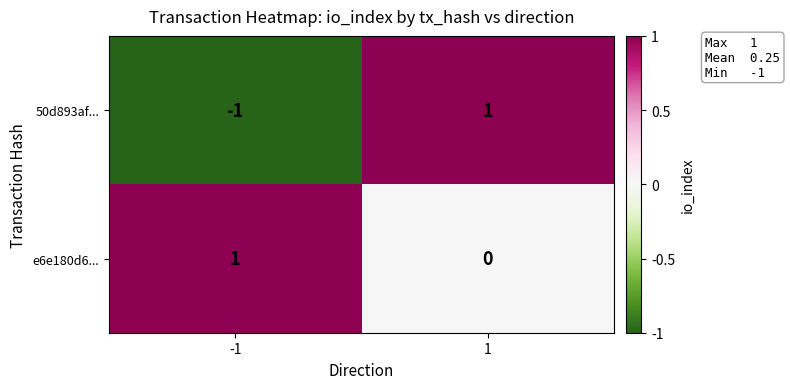

Between -1 and 1, which series saw the biggest shift?

50d893af...